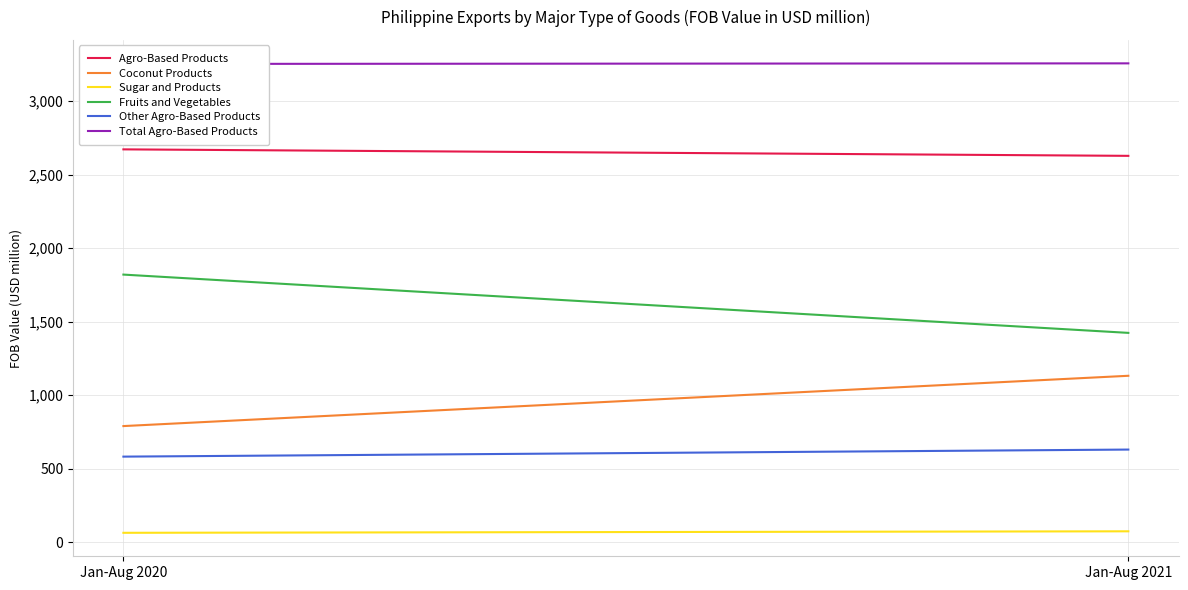

Is it true that Sugar and Products equals 33.1 at Jan-Aug 2020?

False